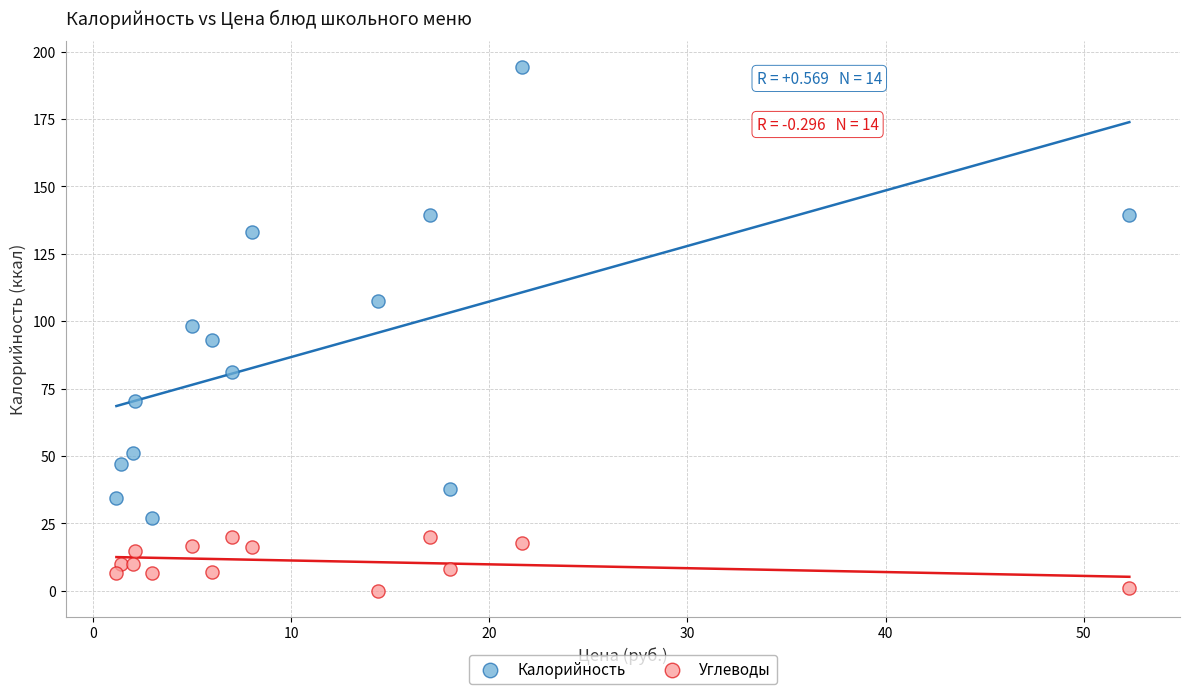

Which series has the widest spread of Y values?

Калорийность